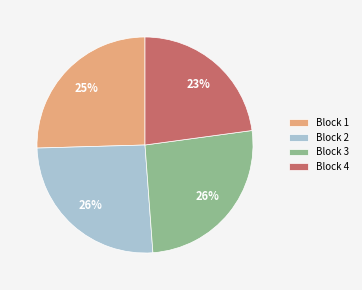

Is Block 1 the majority of the pie?

No